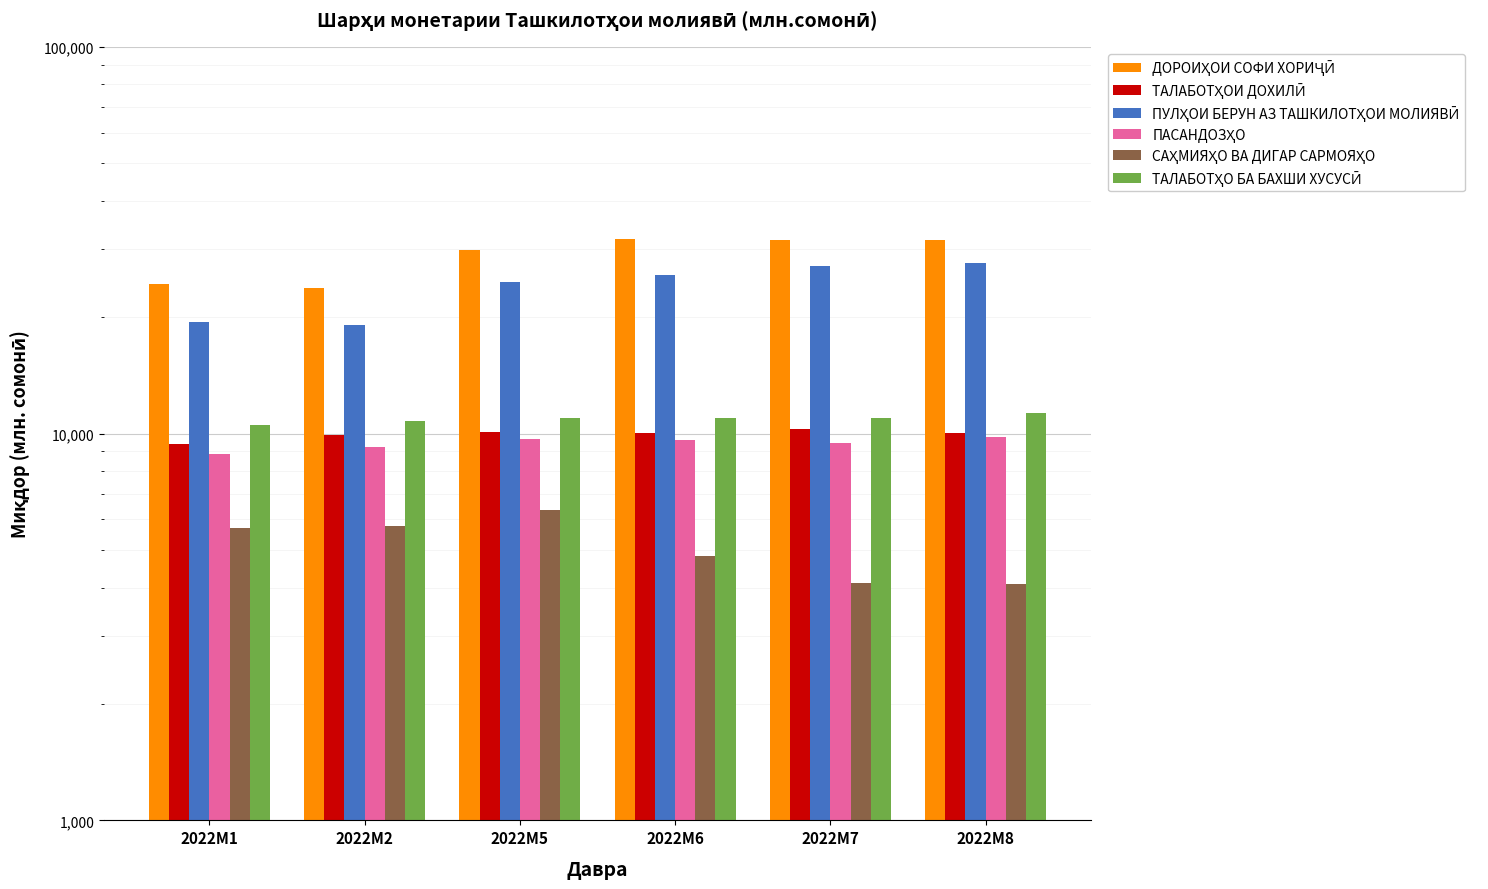

List the labels in order of ПАСАНДОЗҲО value, smallest first.

2022M1, 2022M2, 2022M7, 2022M6, 2022M5, 2022M8